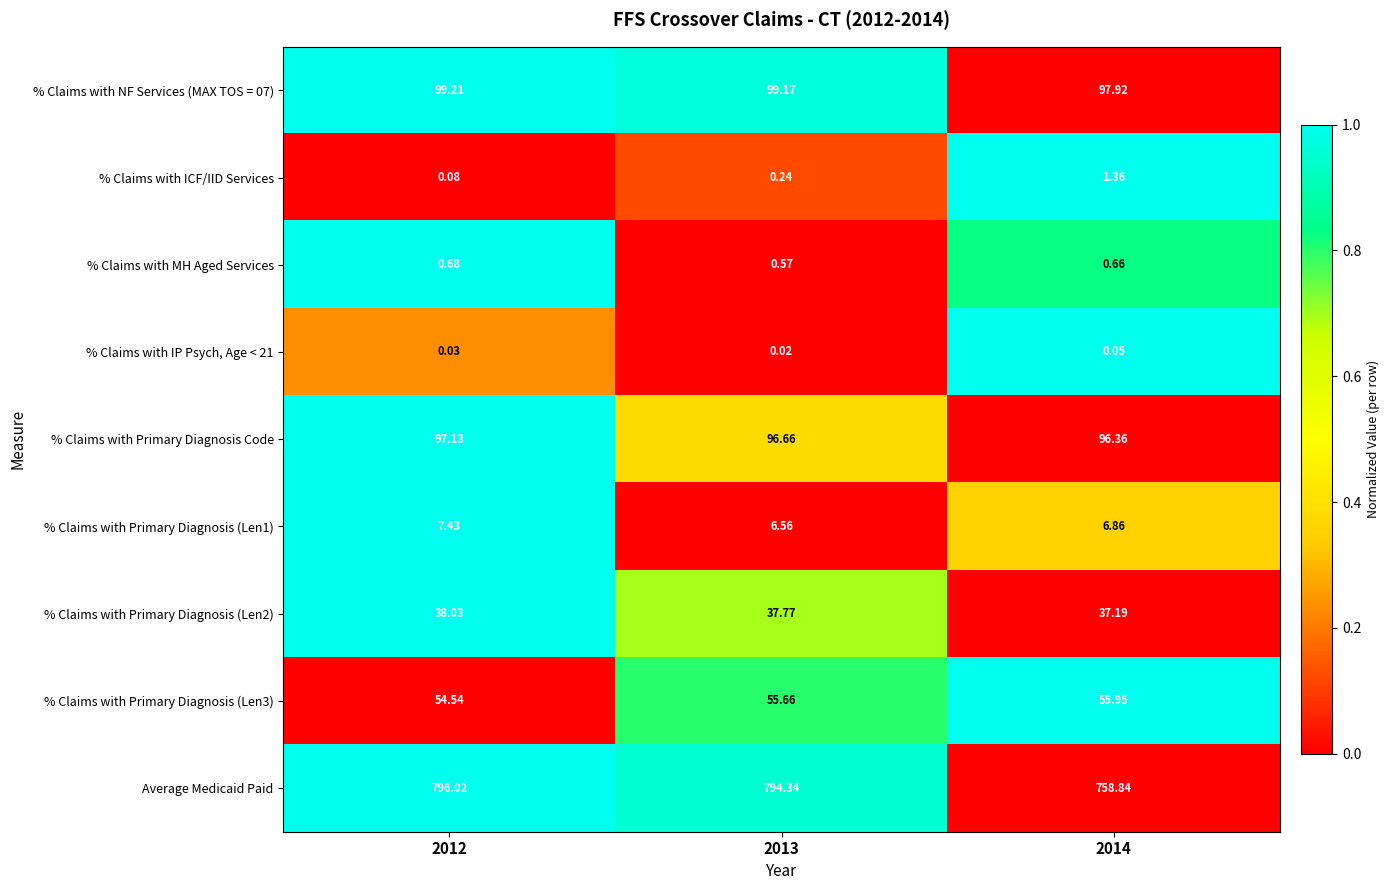

Is the value of % Claims with Primary Diagnosis Code at 2014 greater than the value of % Claims with IP Psych, Age < 21 at 2014?

Yes